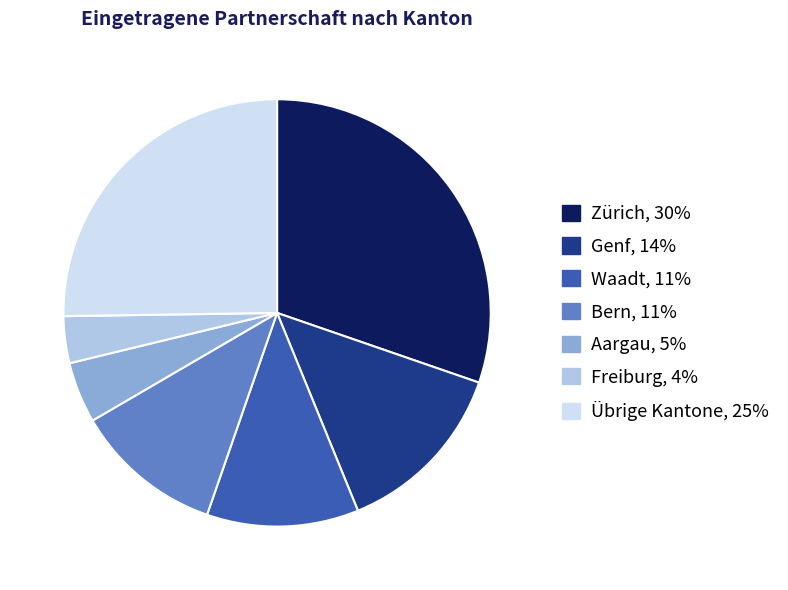

How many segments does this pie chart have?

7